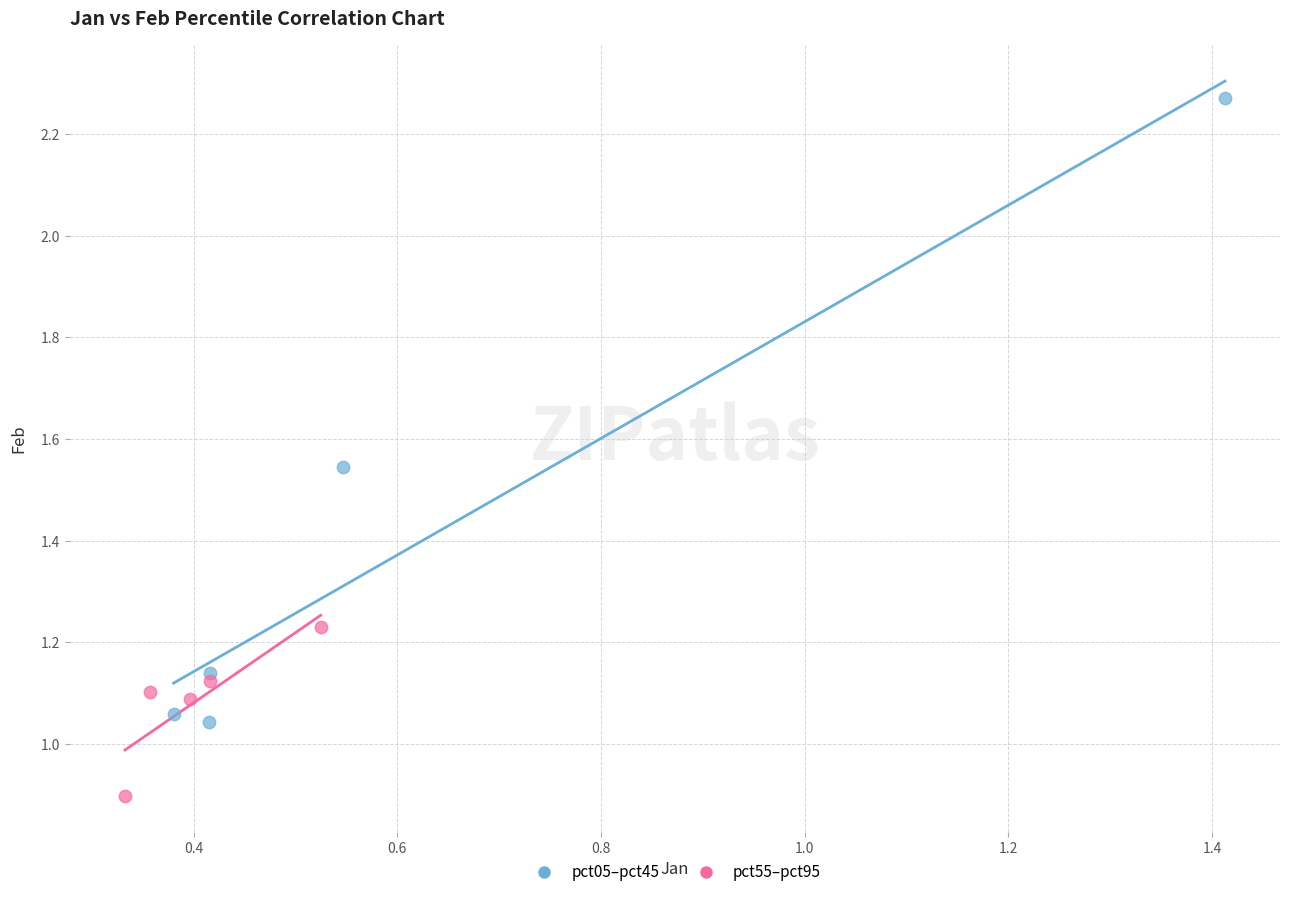

Which series reaches the minimum Y coordinate?

pct55–pct95